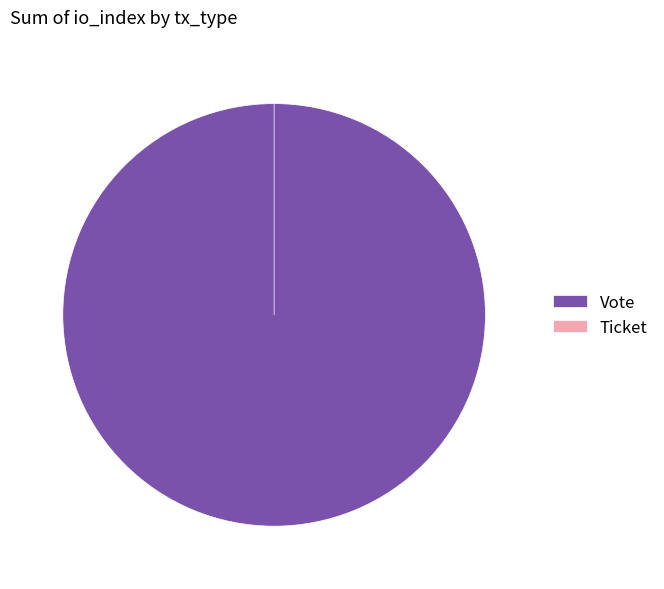

The Ticket slice represents 0% of the pie. True or false?

True